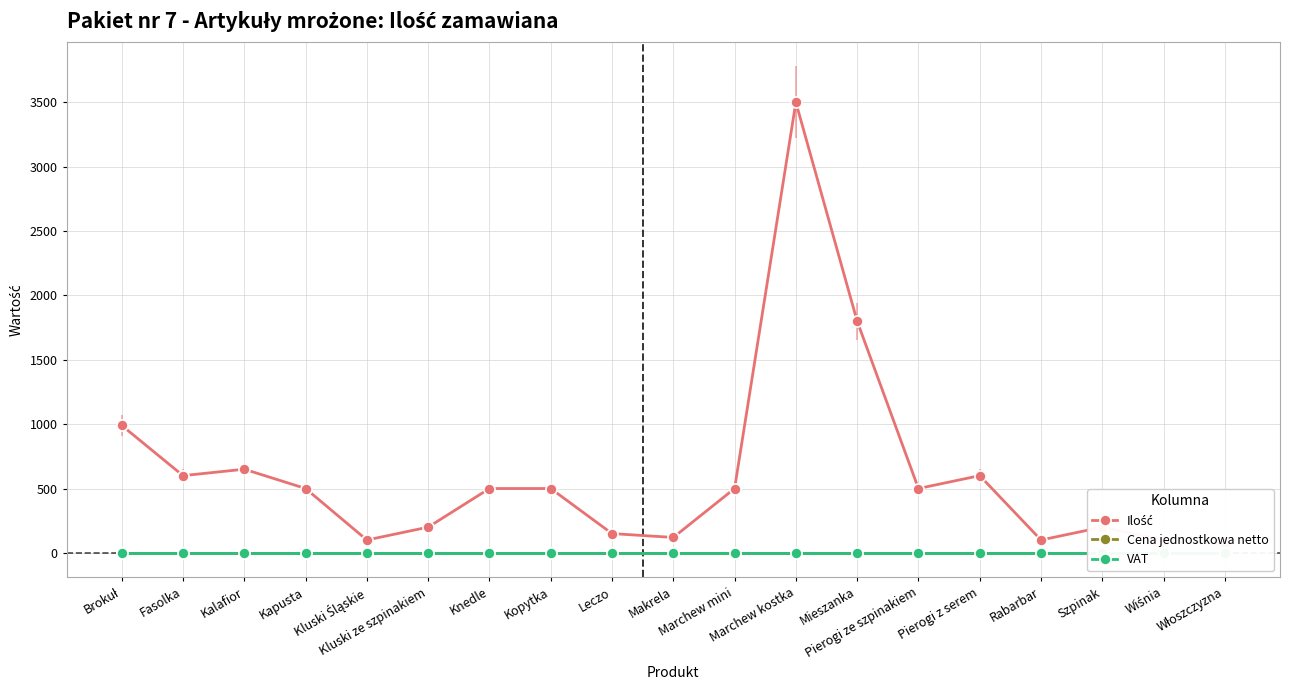

True or false: Cena jednostkowa netto and Ilość cross at least once.

False